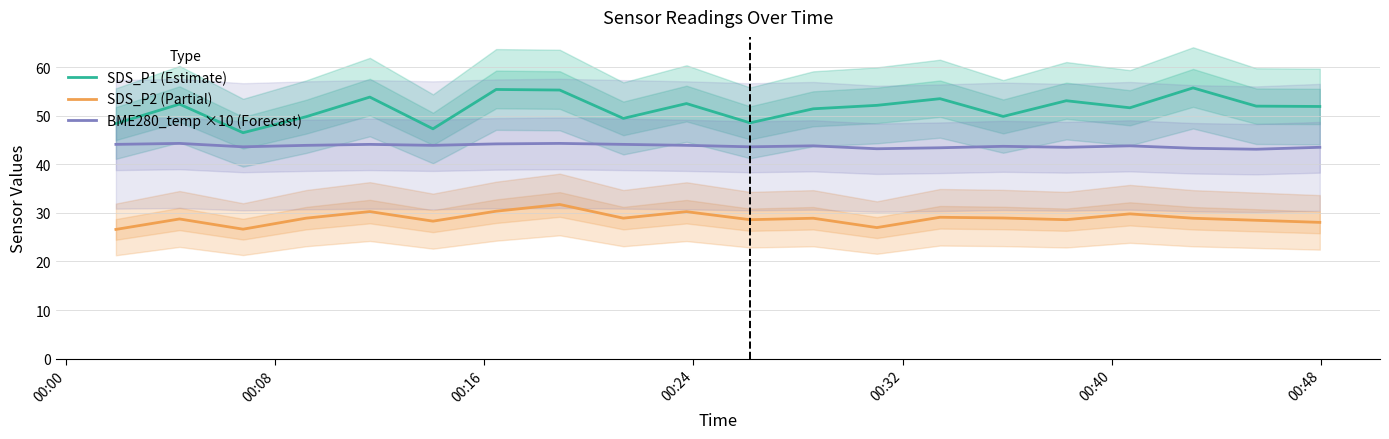

What is the maximum value shown in the chart?

55.7